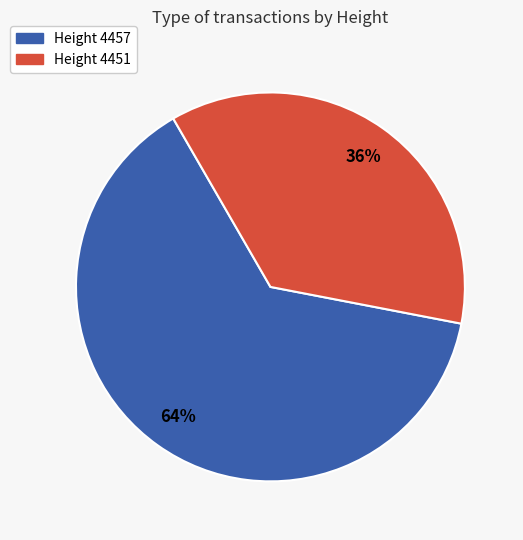

Which has a higher value, Height 4451 or Height 4457?

Height 4457